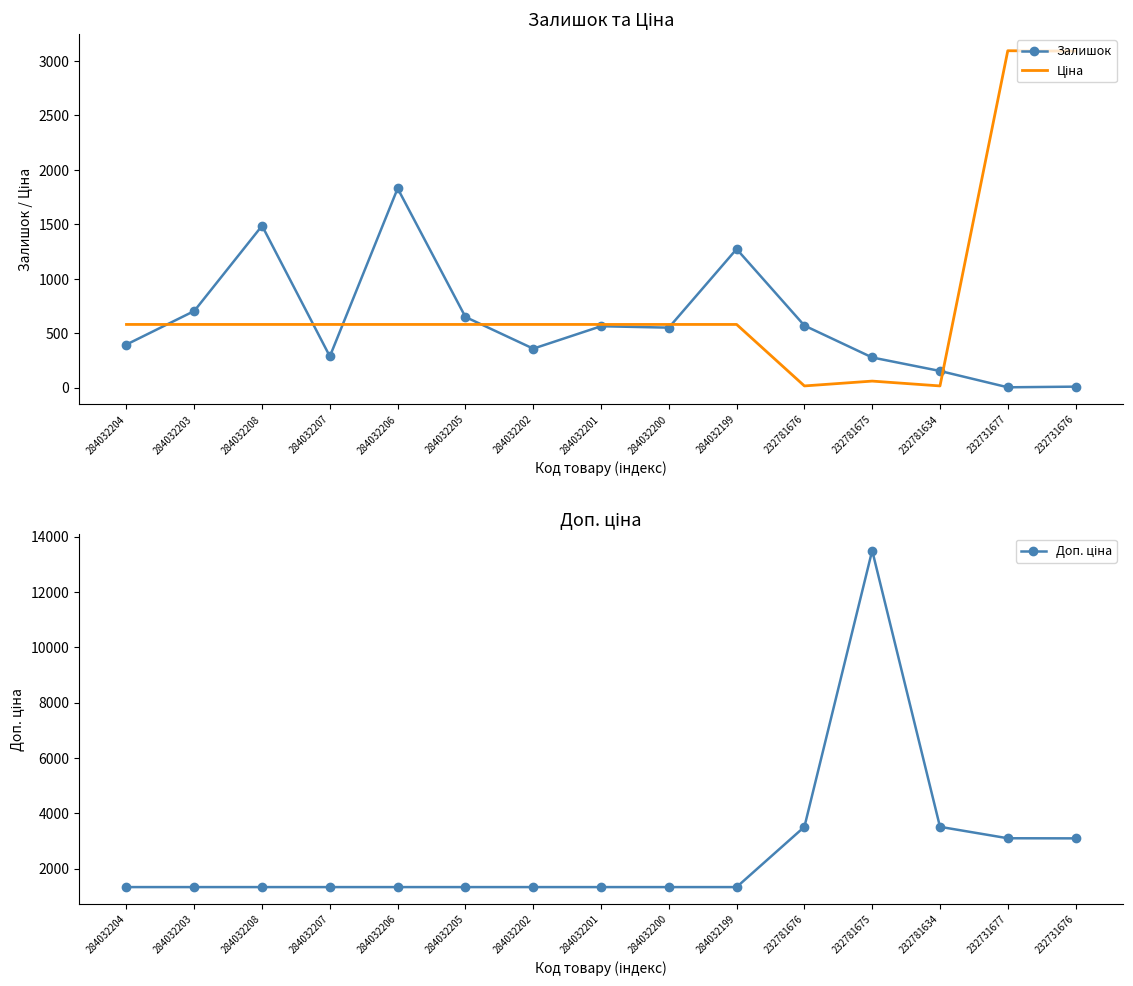

How many lines are shown in the chart?

3